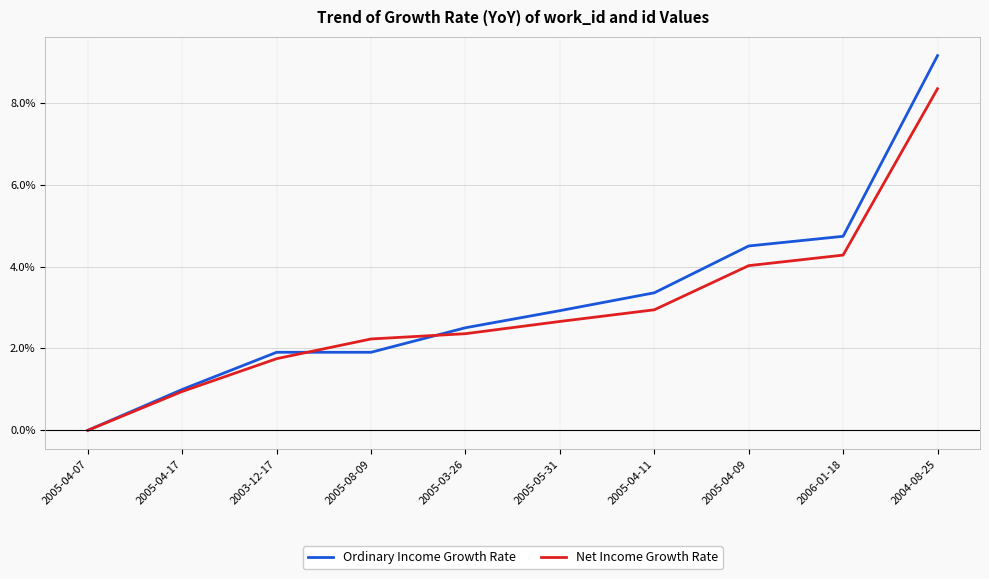

Which series changed the most between 2005-08-09 and 2005-04-09?

Ordinary Income Growth Rate